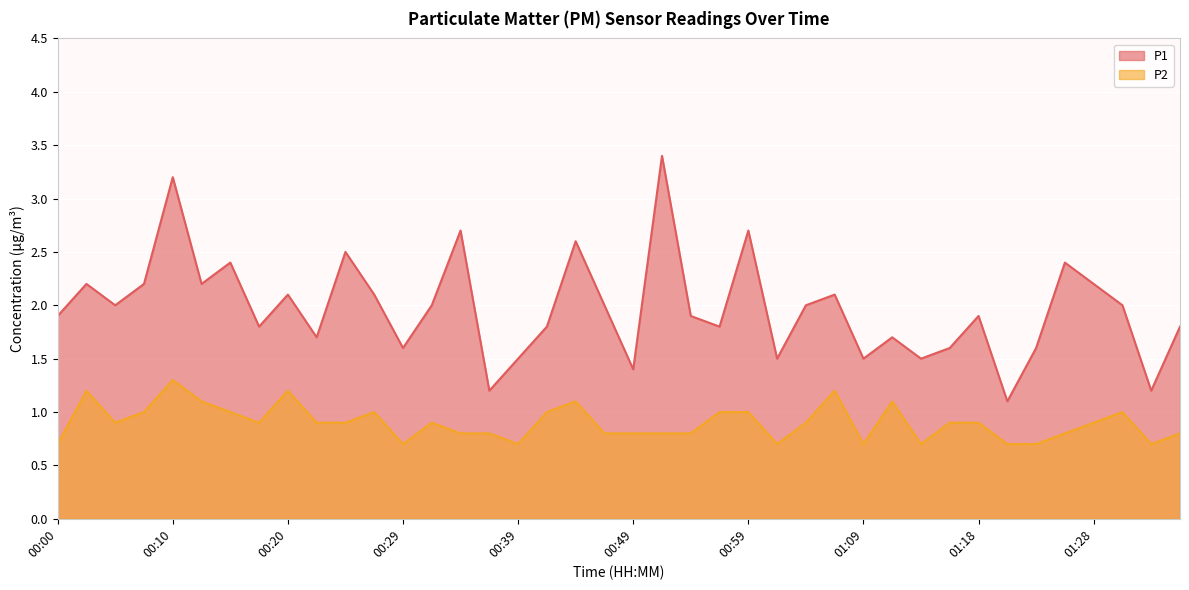

At how many categories does at least one series exceed 2?

15